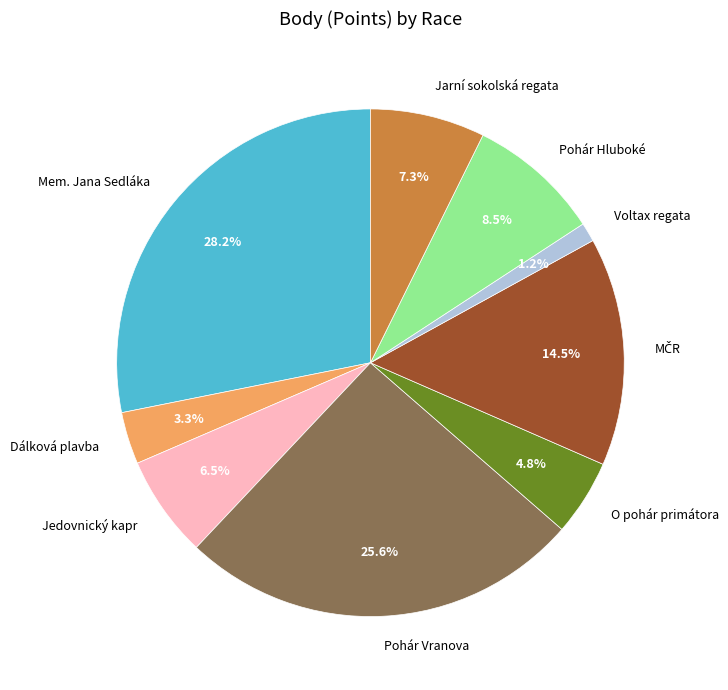

Which has a higher value, Jedovnický kapr or Jarní sokolská regata?

Jarní sokolská regata